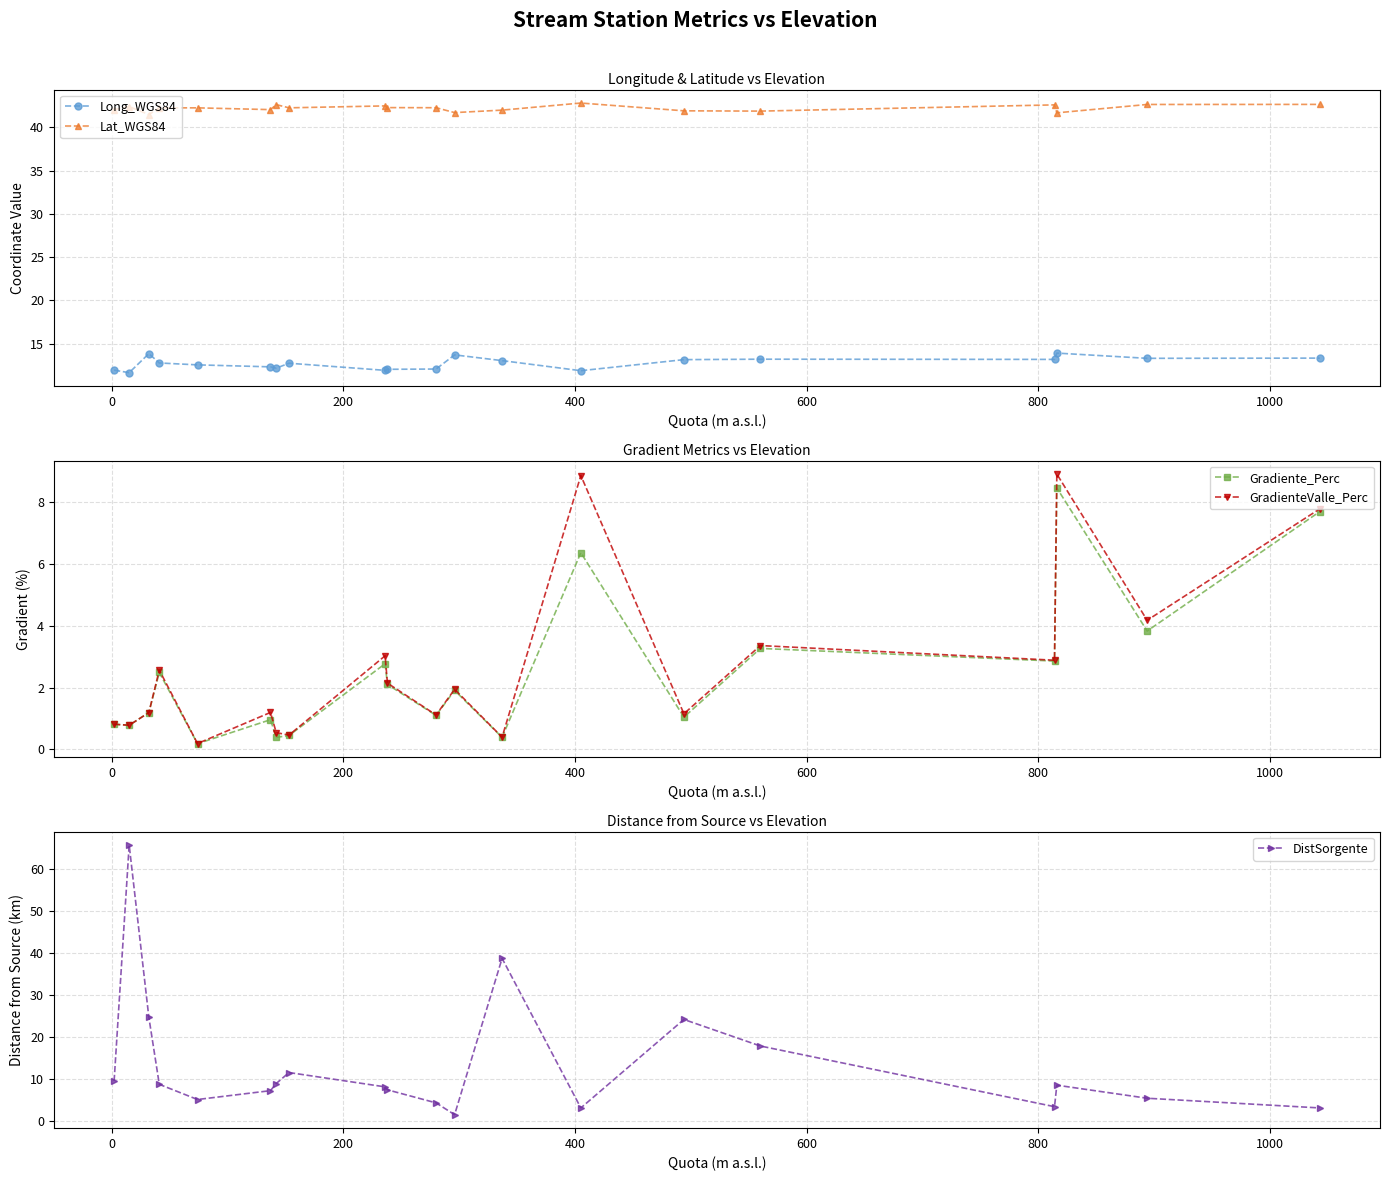

Is this an area chart (filled region under the line)?

No